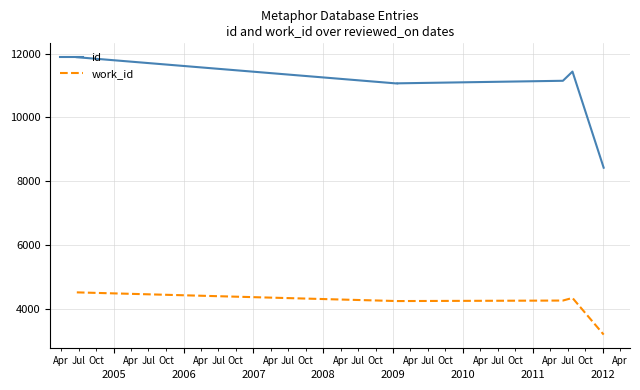

True or false: work_id and id cross at least once.

False